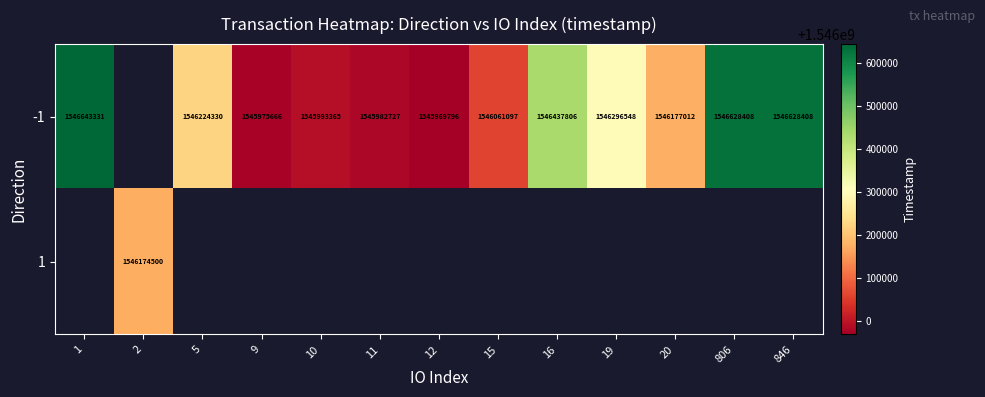

True or false: -1 has a value of 553252720 at 20.

False